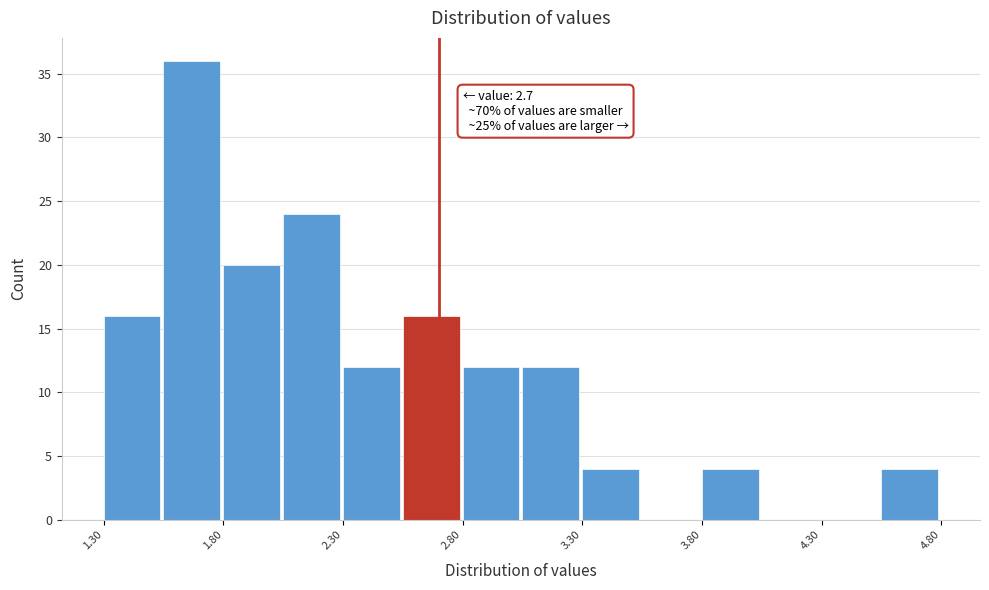

Over which range of the x-axis is the bar tallest?

1.55 to 1.80